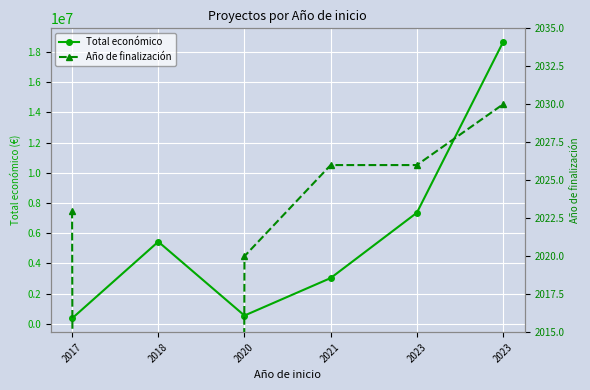

What is the highest value of the Año de finalización series?

2030